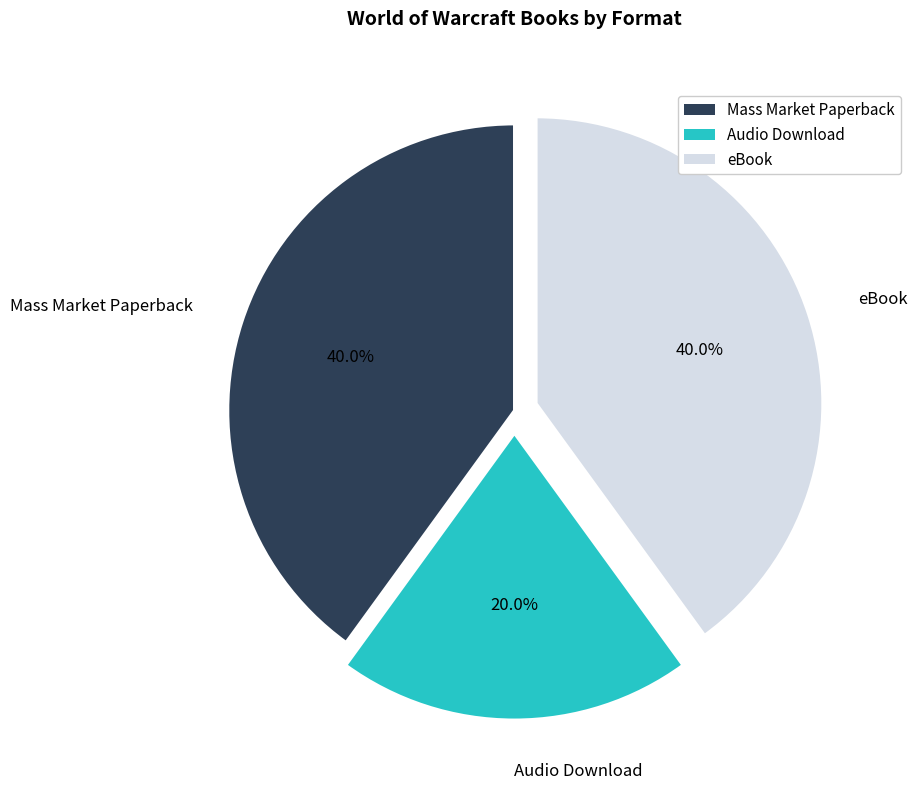

How many segments does this pie chart have?

3